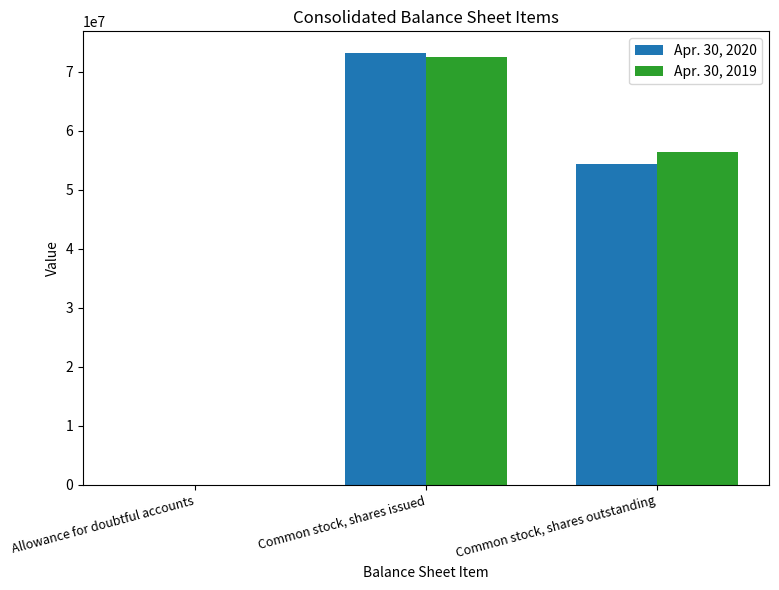

The value of Apr. 30, 2019 at Common stock, shares issued is 72442000. True or false?

True